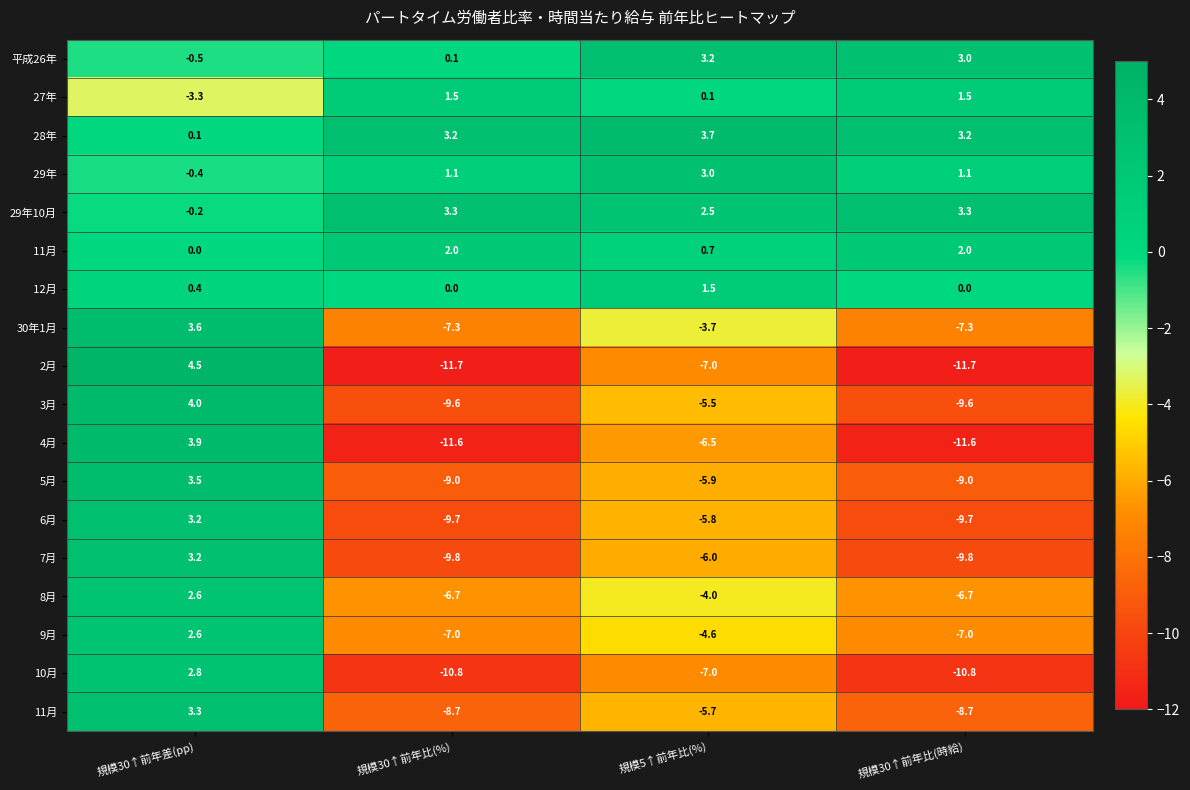

What is the difference between the maximum and second lowest values in the 3月 series?

13.6